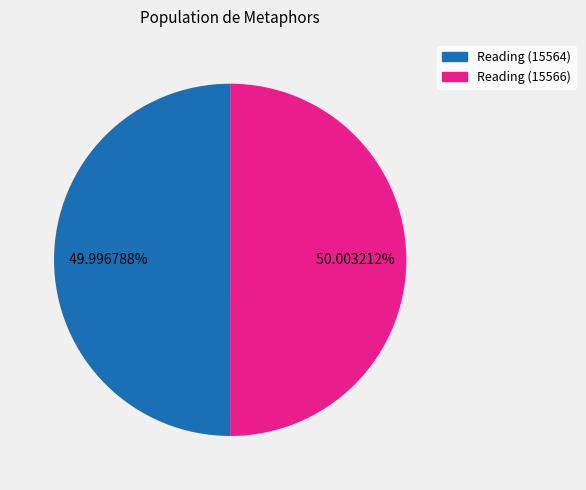

Is there any slice that represents more than half of the pie?

Yes